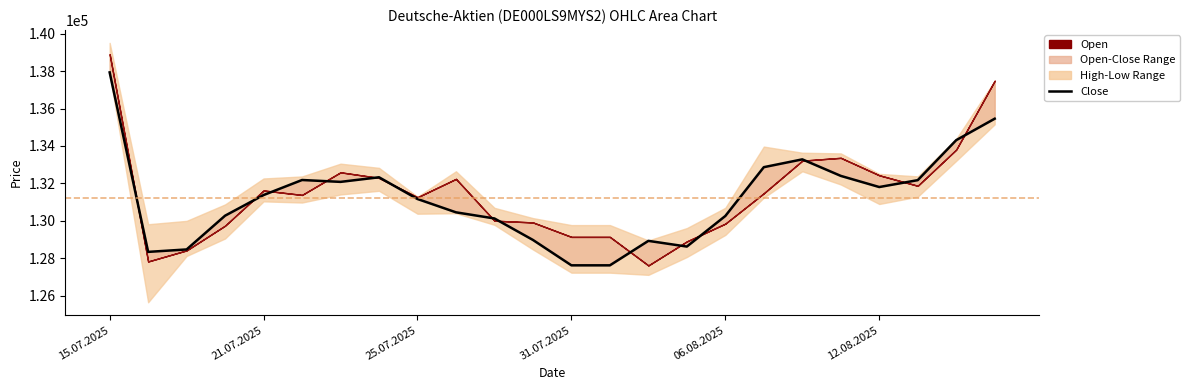

What is the value of the 11th point from the left?

130124